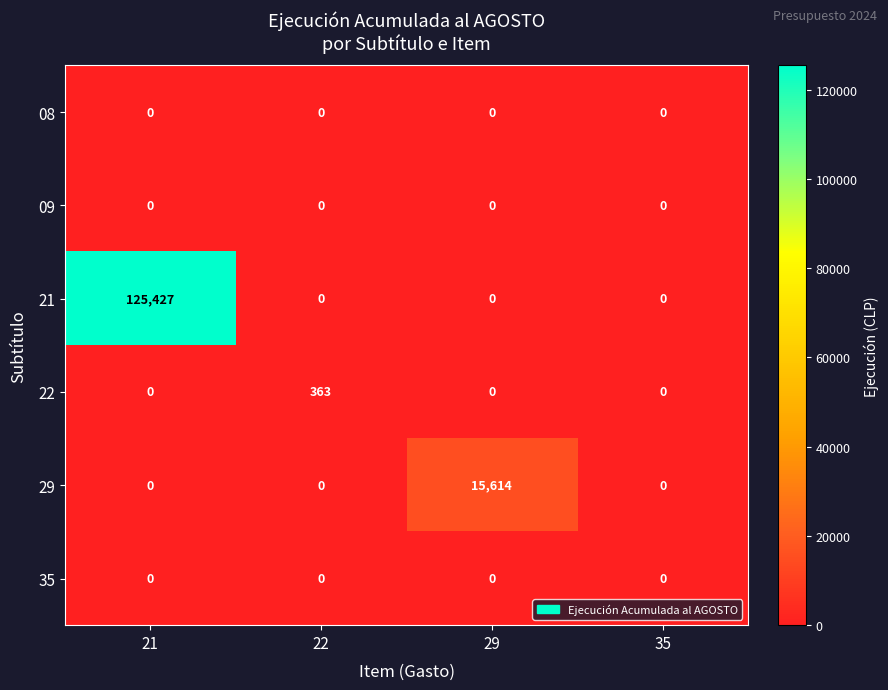

How many categories are shown in the chart?

4